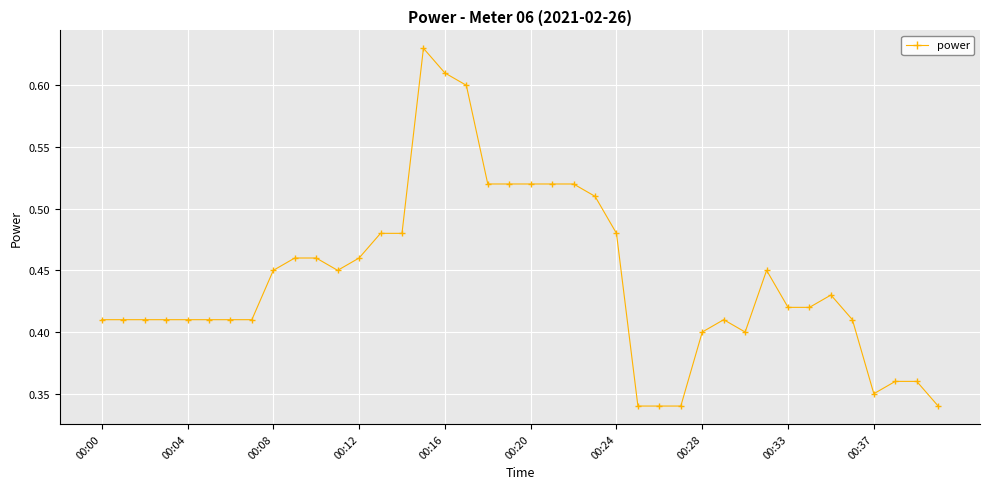

What is the sum of all values?

17.7